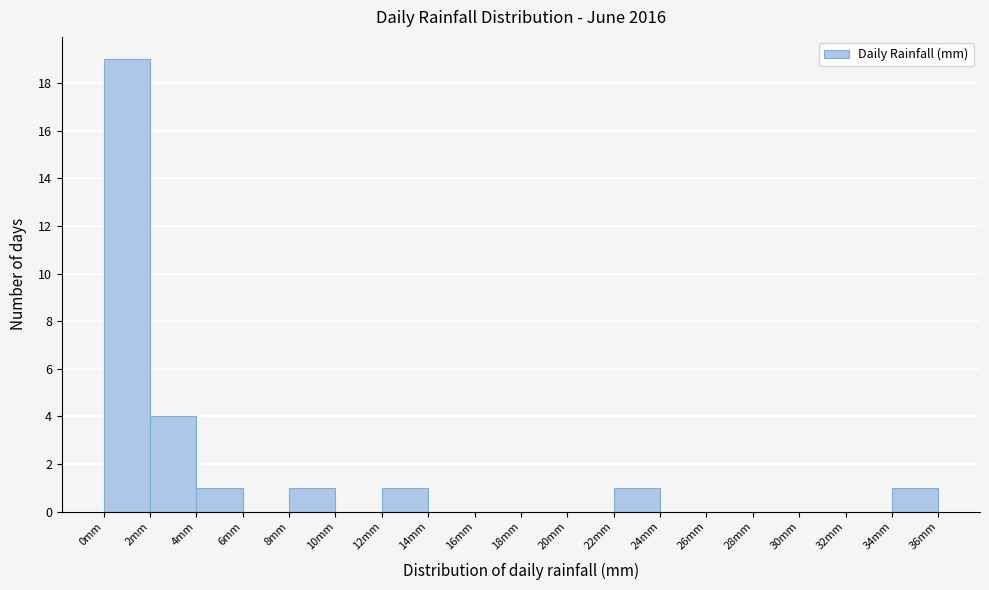

What is the height of the bar covering 22 to 24 on the x-axis? The values are not printed on the chart, so give them approximately, as read against the axis.

1